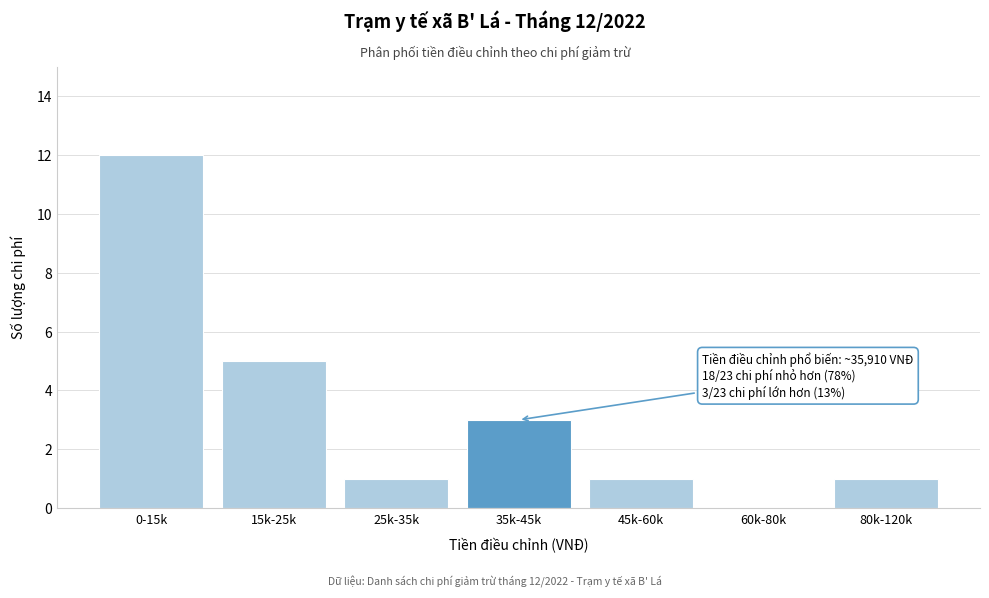

Reading right to left, list all the values displayed in this chart.

80k-120k=1	60k-80k=0	45k-60k=1	35k-45k=3	25k-35k=1	15k-25k=5	0-15k=12